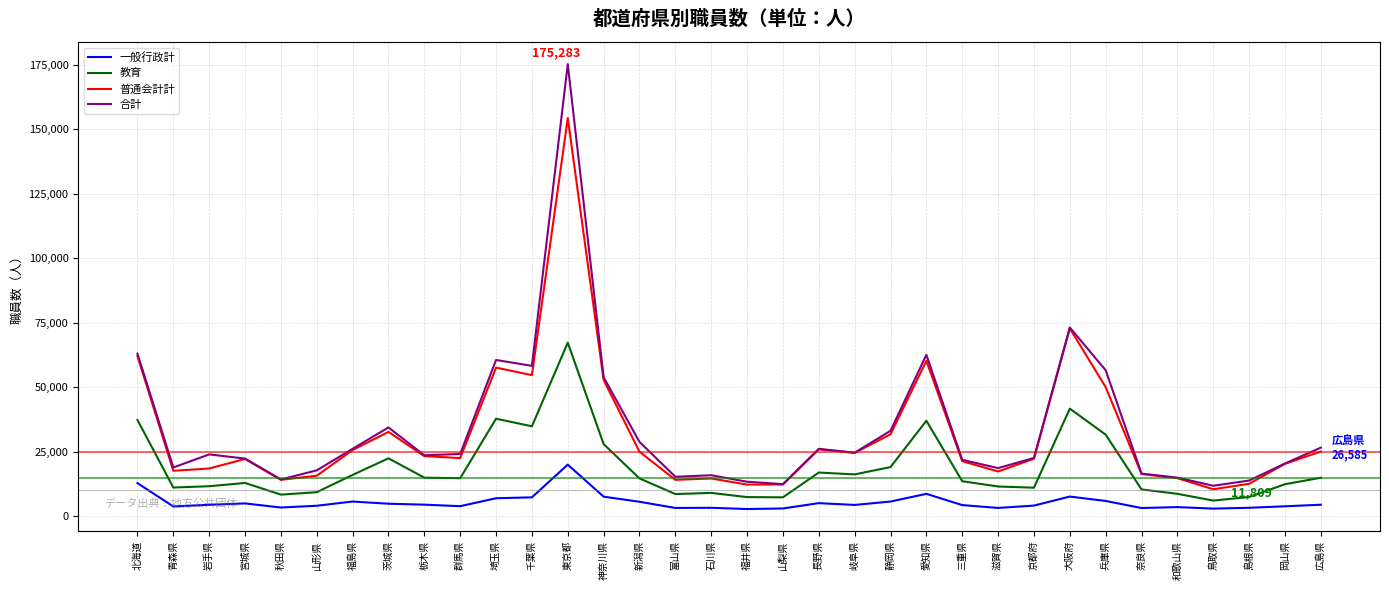

True or false: 教育 and 普通会計計 intersect in this chart.

False